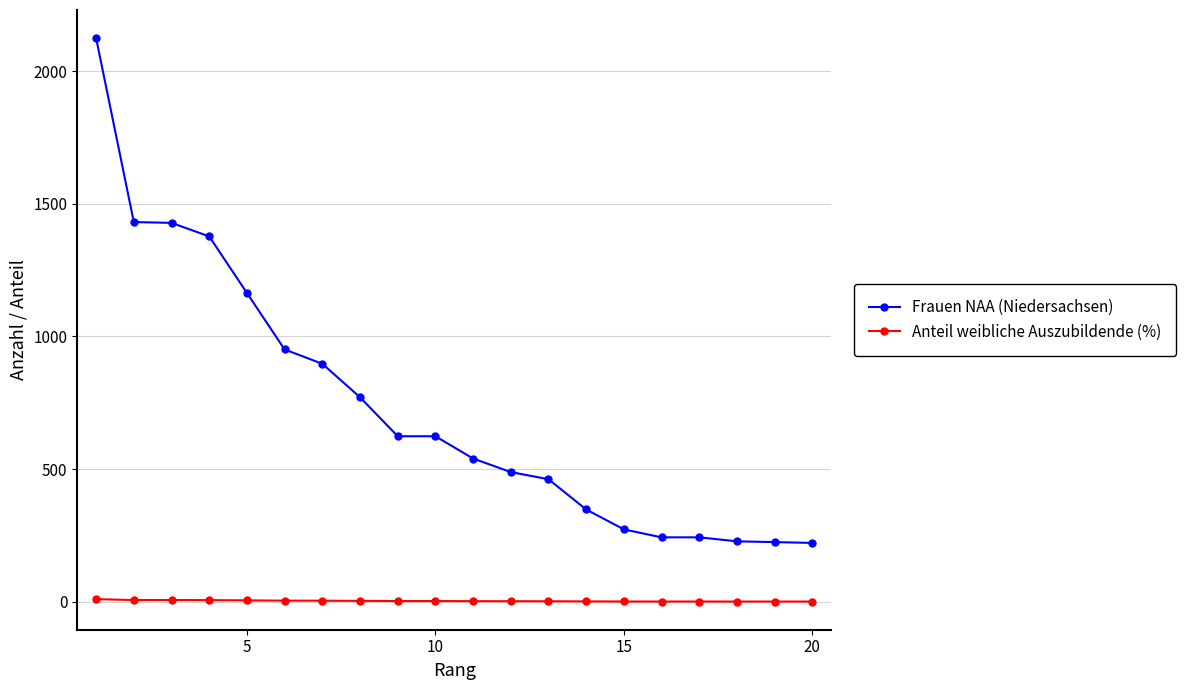

What is the value of the Frauen NAA (Niedersachsen) point at the 1st from the left?

2124.0